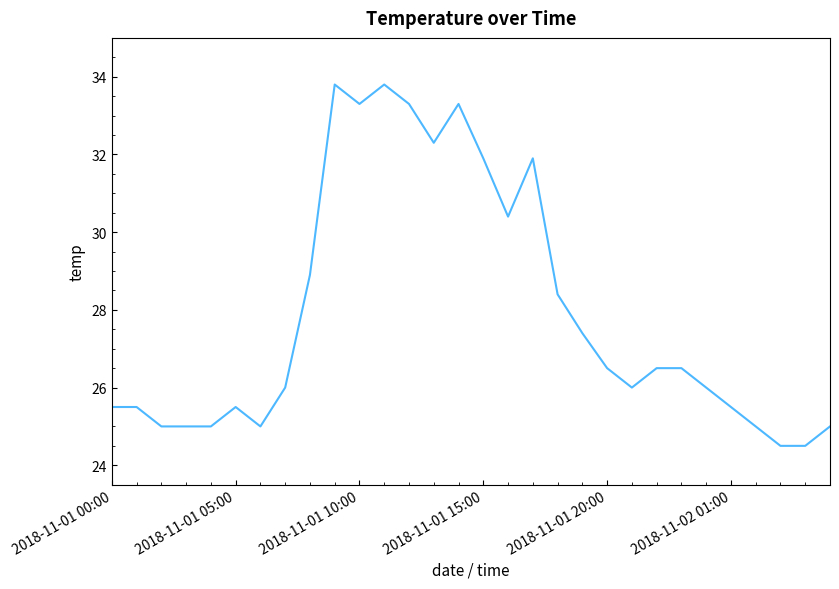

Reading left to right, transcribe all the data shown in this chart.

25.5	25.5	25.0	25.0	25.0	25.5	25.0	26.0	28.9	33.8	33.3	33.8	33.3	32.3	33.3	31.9	30.4	31.9	28.4	27.4	26.5	26.0	26.5	26.5	26.0	25.5	25.0	24.5	24.5	25.0